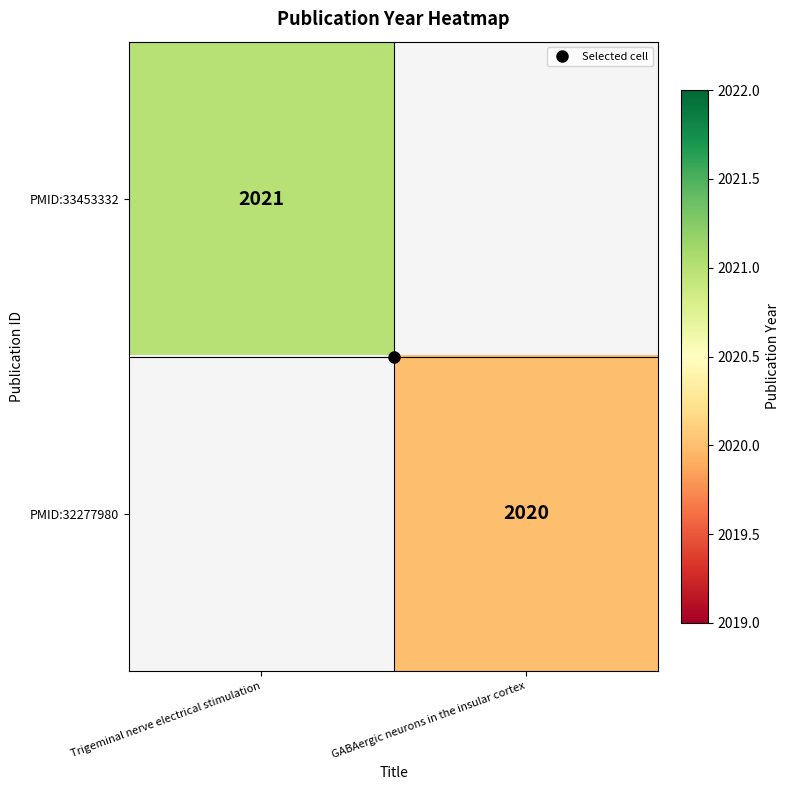

Rank the series by their average value, from highest to lowest.

PMID:33453332, PMID:32277980